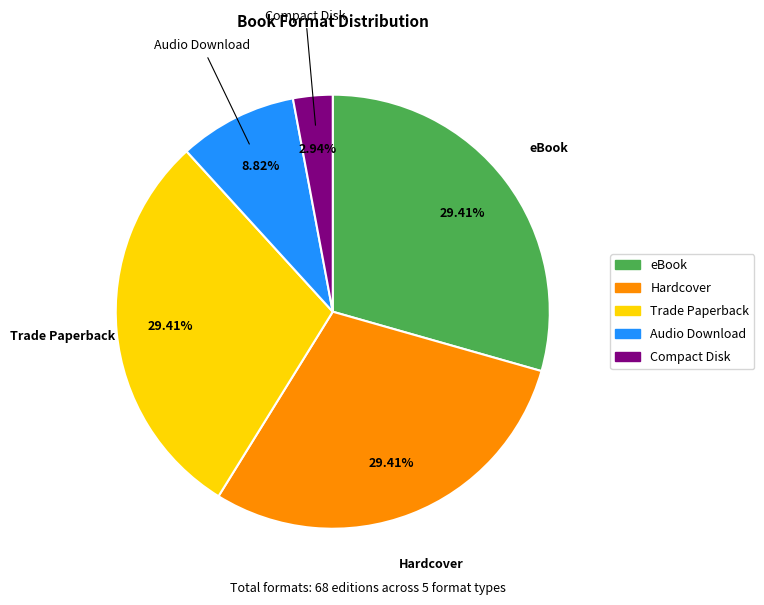

Which has a higher value, Audio Download or eBook?

eBook